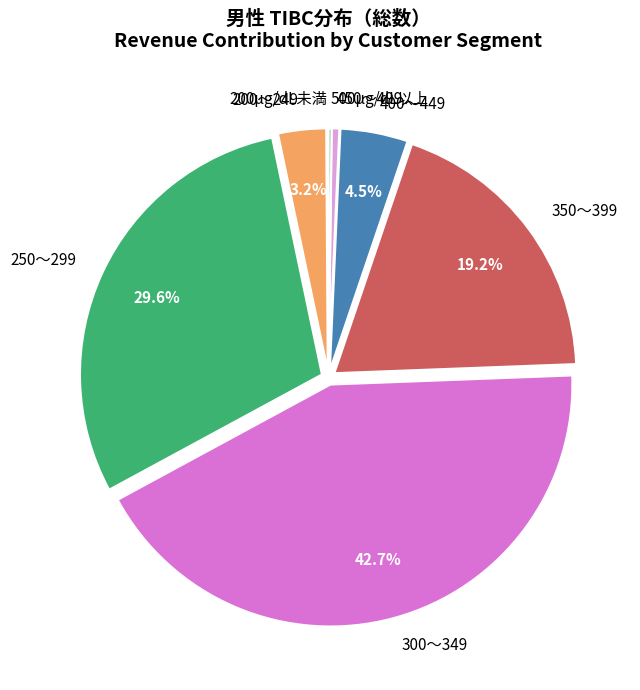

Combined, what portion of the pie is 300～349 and 400～449?

47.2%